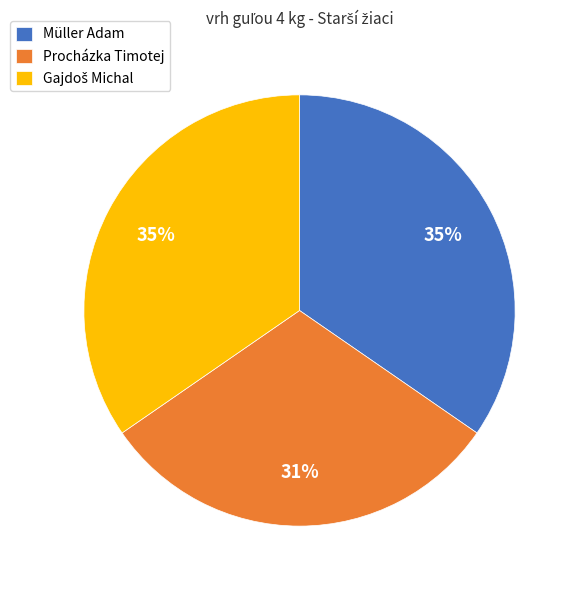

Which slice is the smallest?

Procházka Timotej